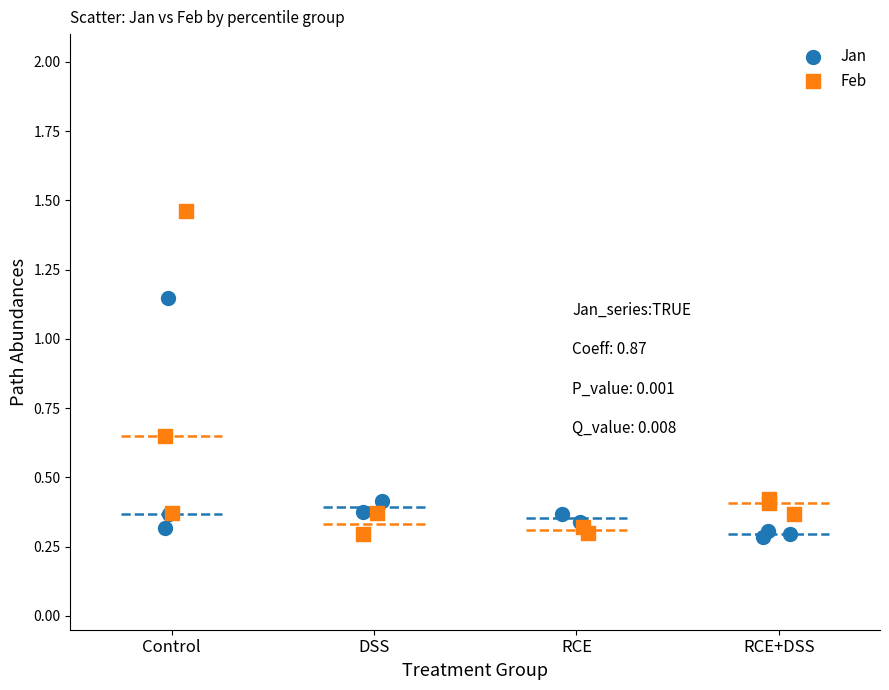

Which series reaches the maximum Y coordinate?

Feb